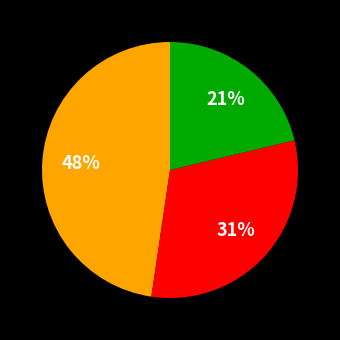

Does any single category account for the majority?

No